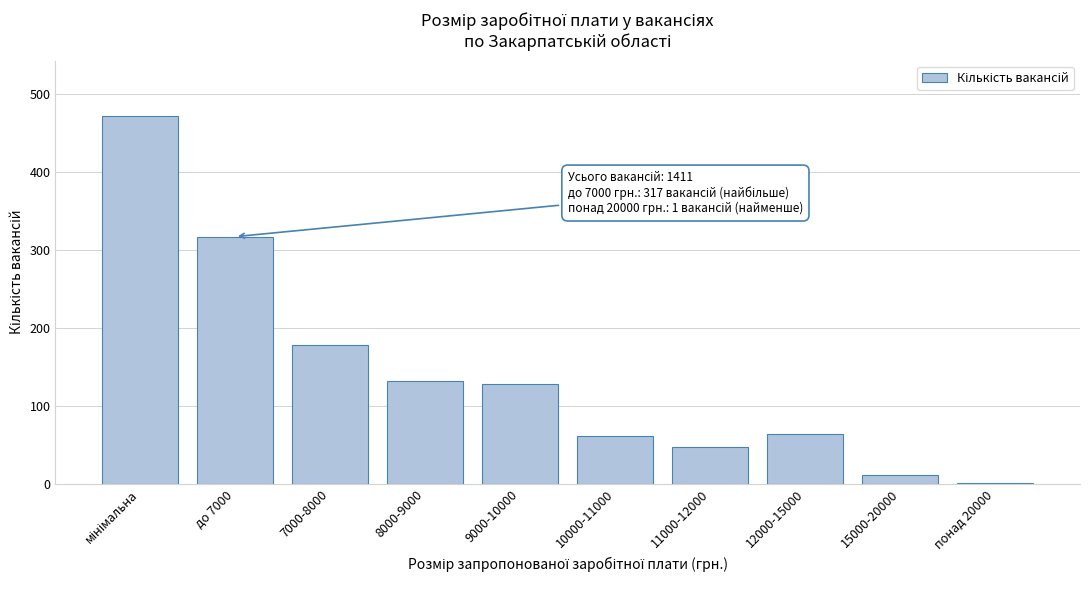

What is the sum of all values?

1411